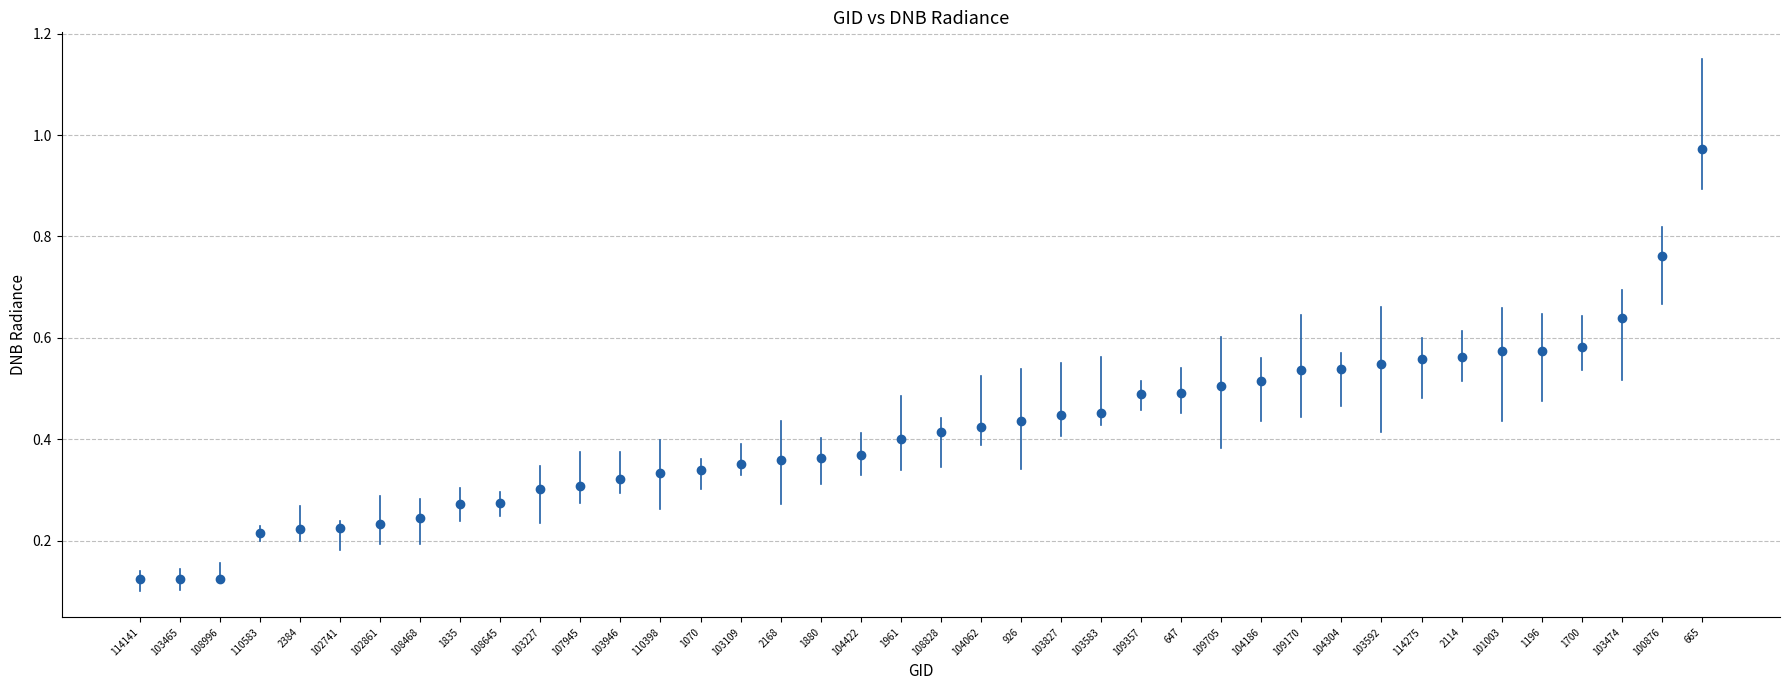

Count the number of points in this scatter plot.

40